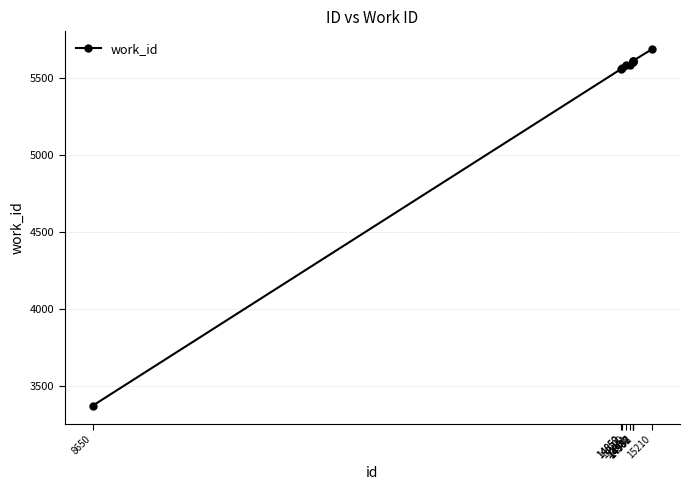

What is the maximum value shown in the chart?

5686